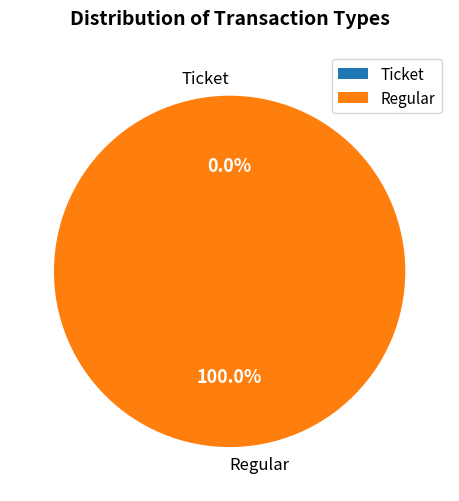

Does Ticket account for over 50% of the chart?

No